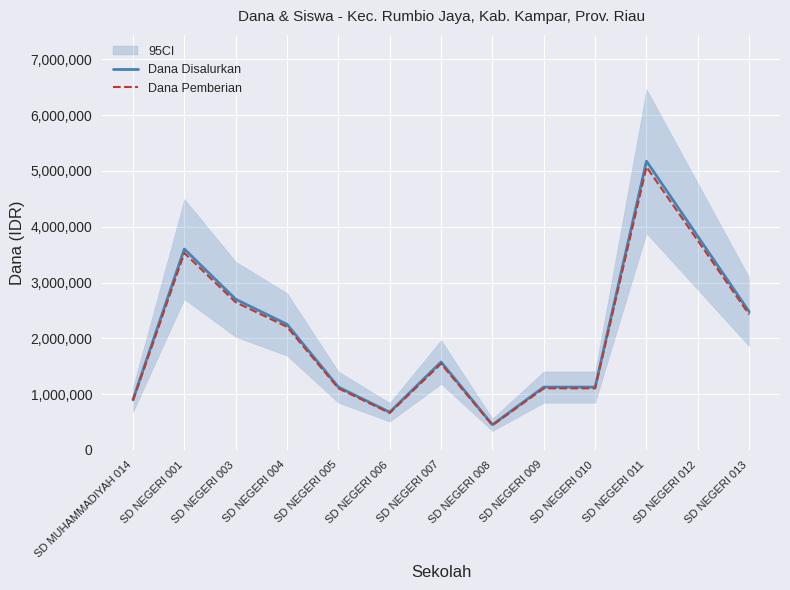

Which series has the largest total across all categories?

Dana Disalurkan